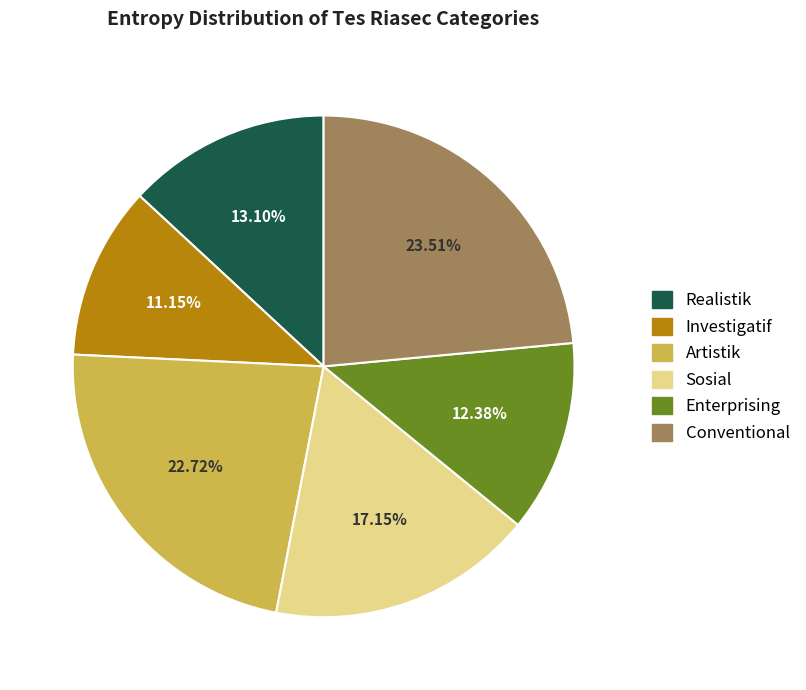

Combined, do Conventional and Realistik account for over 50%?

No